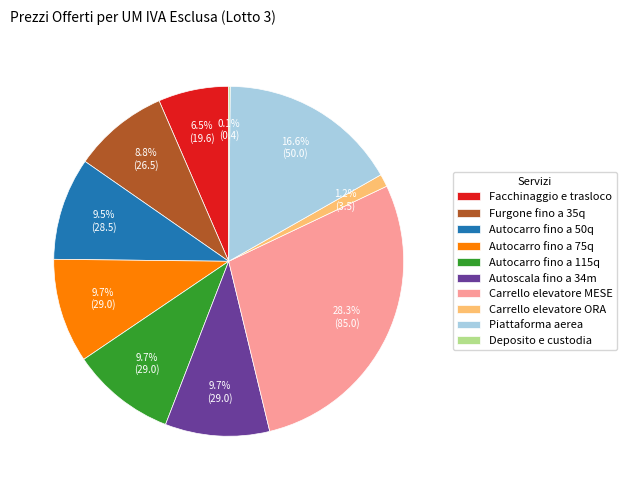

What is the ratio of the value at Autocarro fino a 115q to the value at Autocarro fino a 50q?

1.0